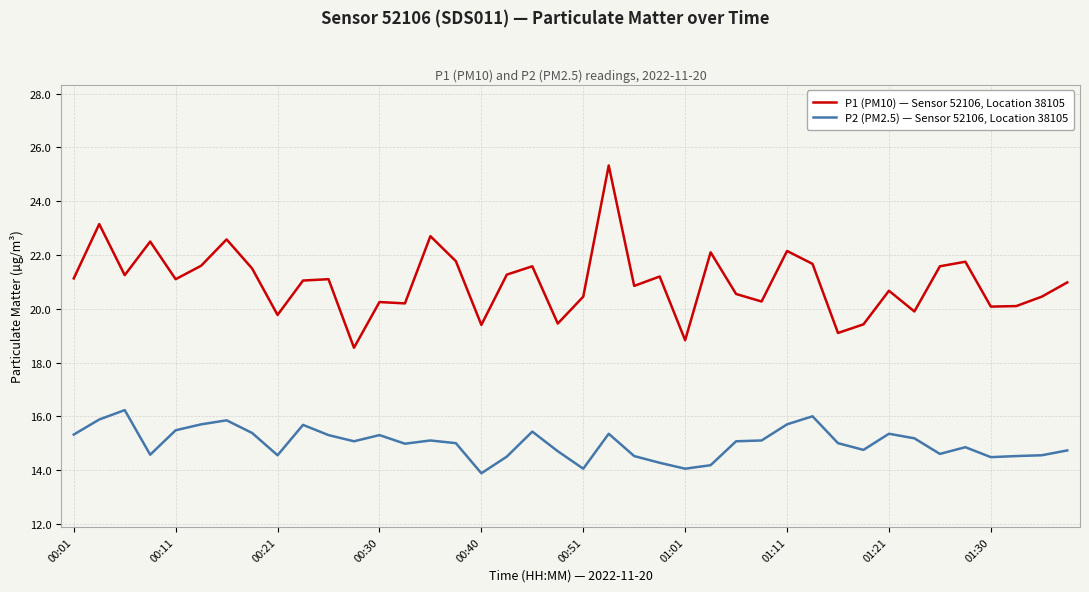

Does the chart have visible grid lines?

Yes